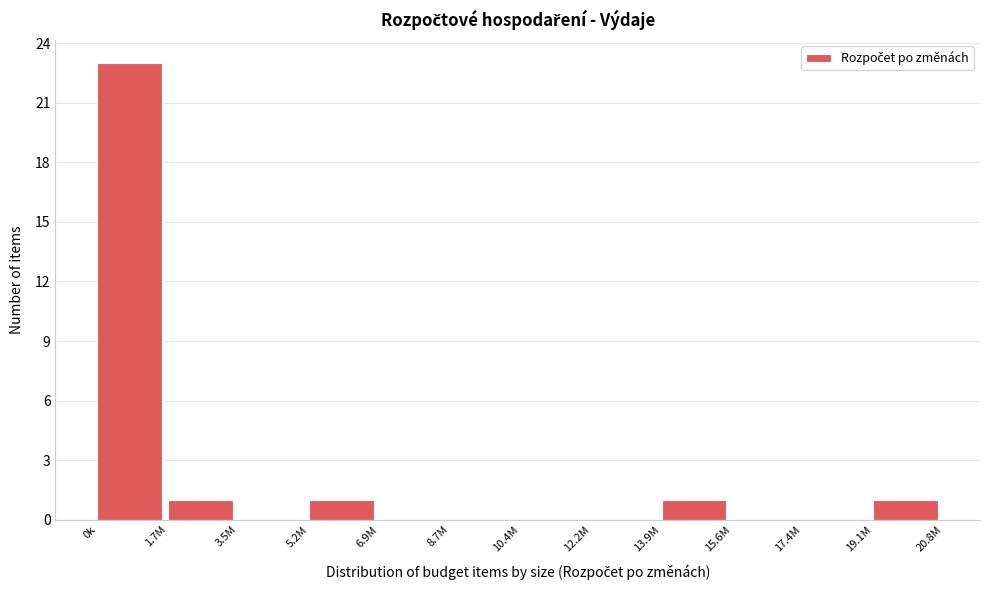

Reading left to right, extract all data points from this chart.

0k=23	1.7M=1	3.5M=0	5.2M=1	6.9M=0	8.7M=0	10.4M=0	12.2M=0	13.9M=1	15.6M=0	17.4M=0	19.1M=1